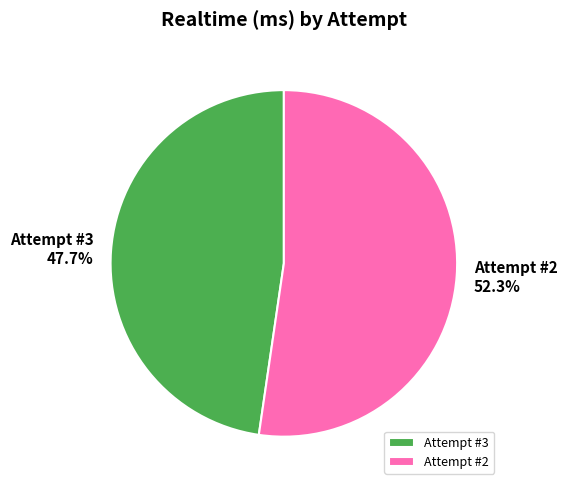

Which category has the smallest portion of the pie?

Attempt #3